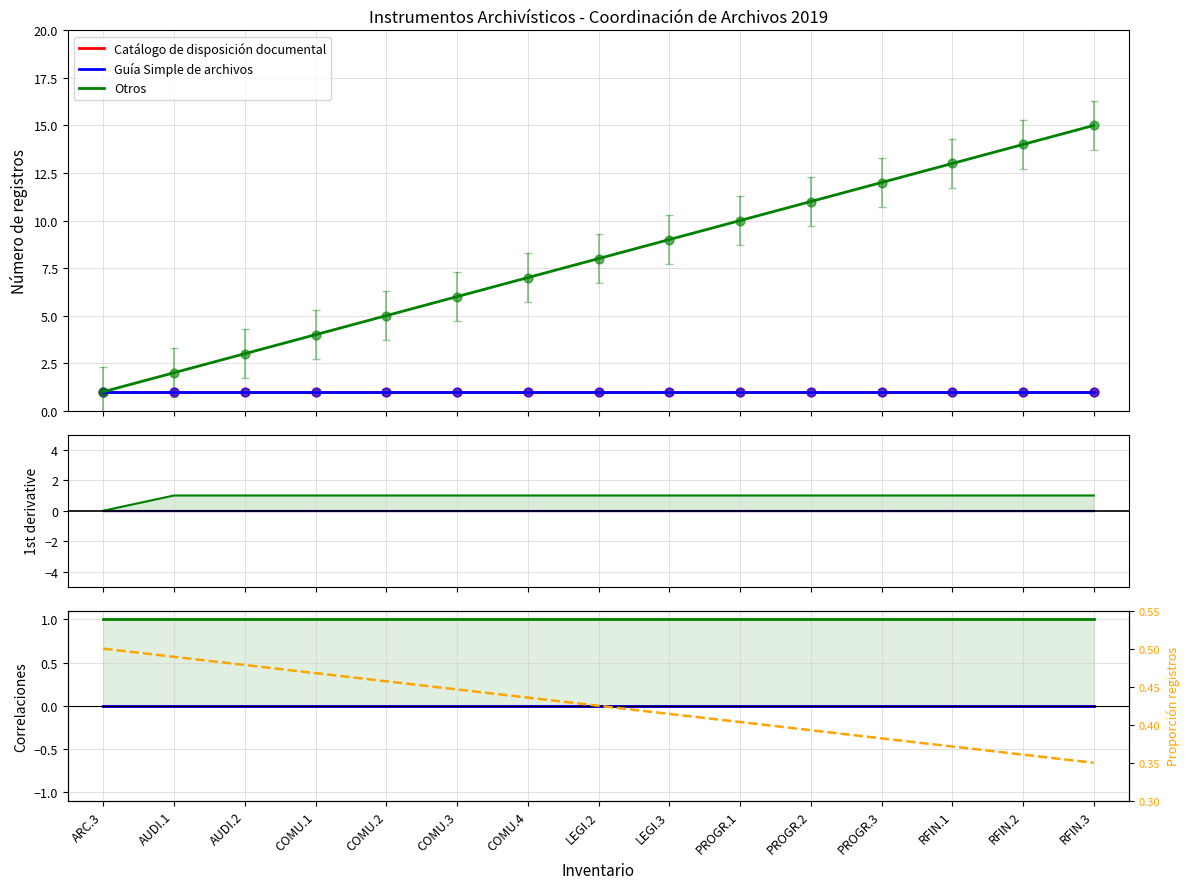

What is the total value across all series at ARC.3?

1.5